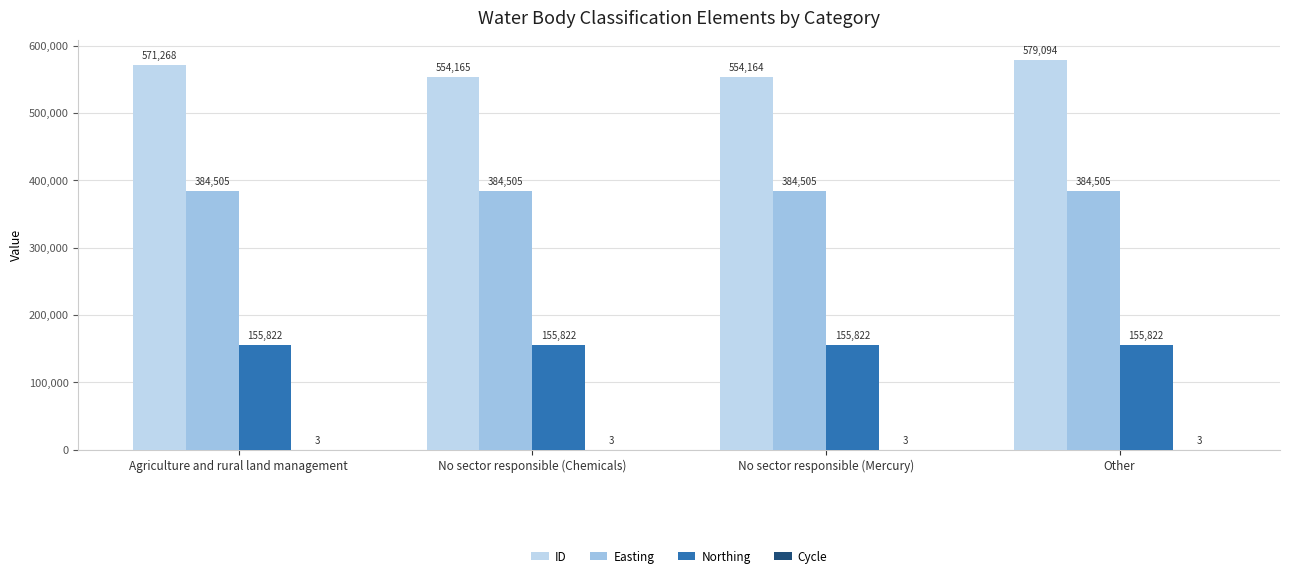

What is the spread (max minus min) of values at No sector responsible (Chemicals)?

554162